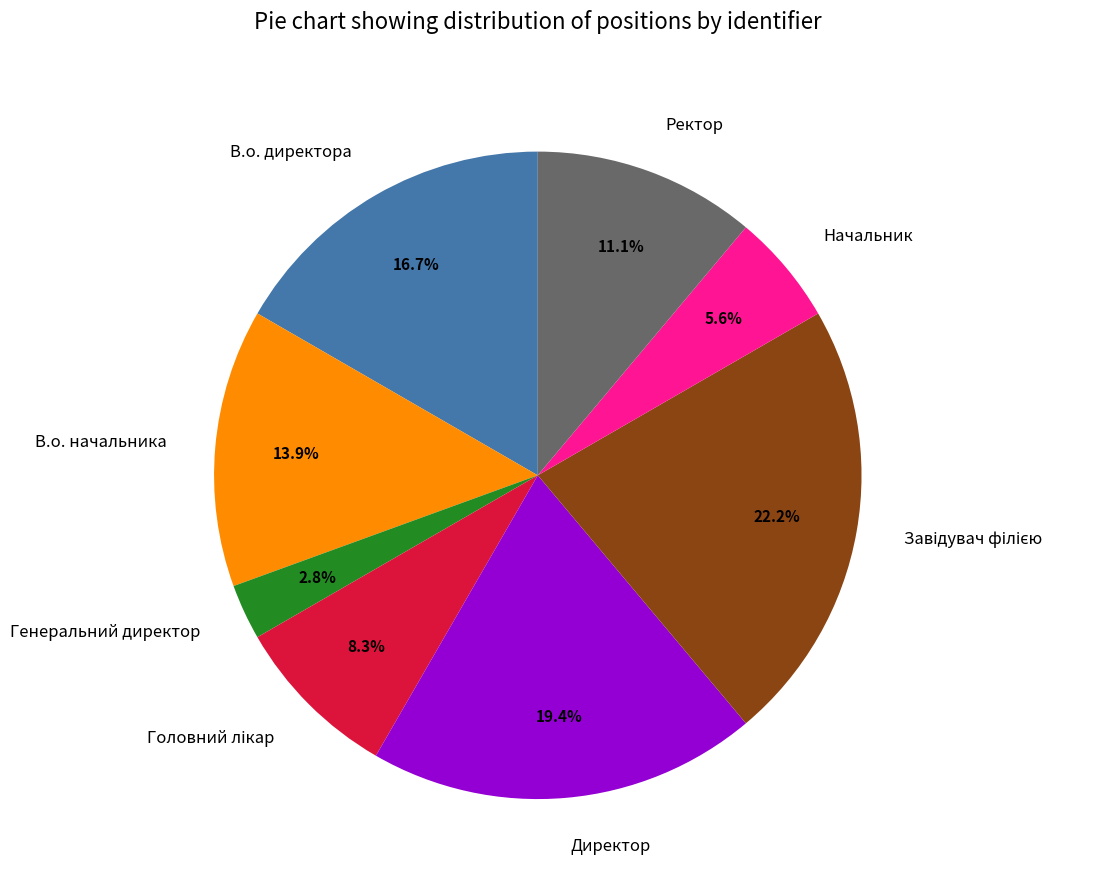

Count the number of slices in the pie.

8